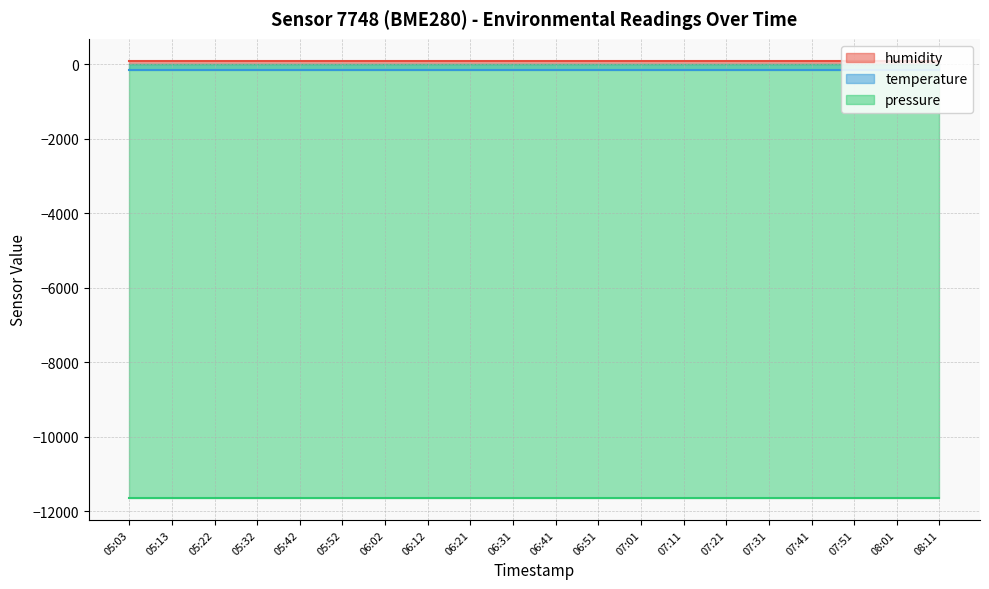

What is the label of the 6th point from the left?

05:52